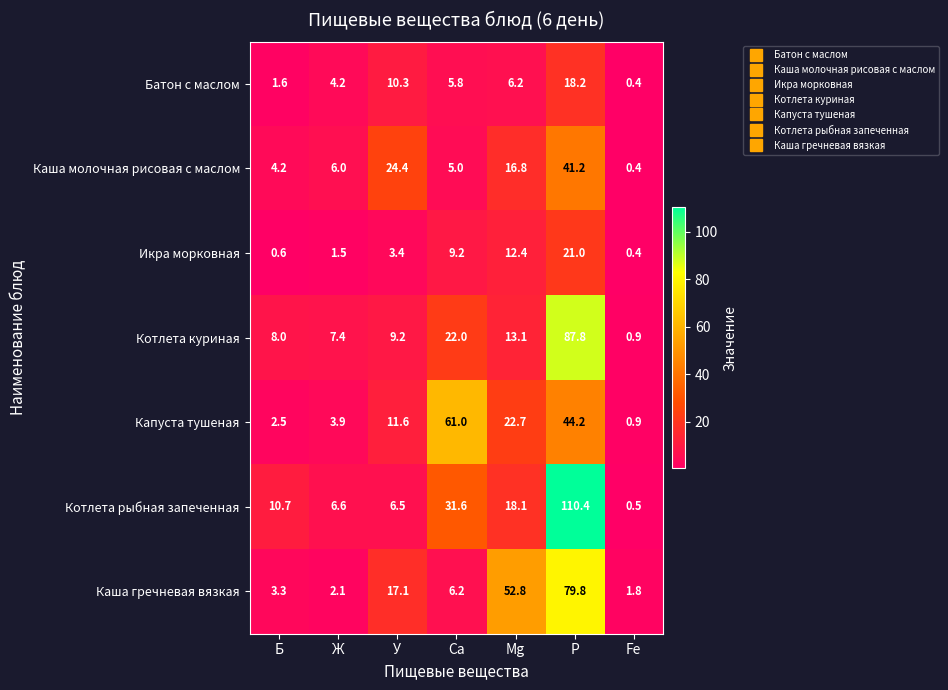

The value of Икра морковная at Fe is 0.4. True or false?

True